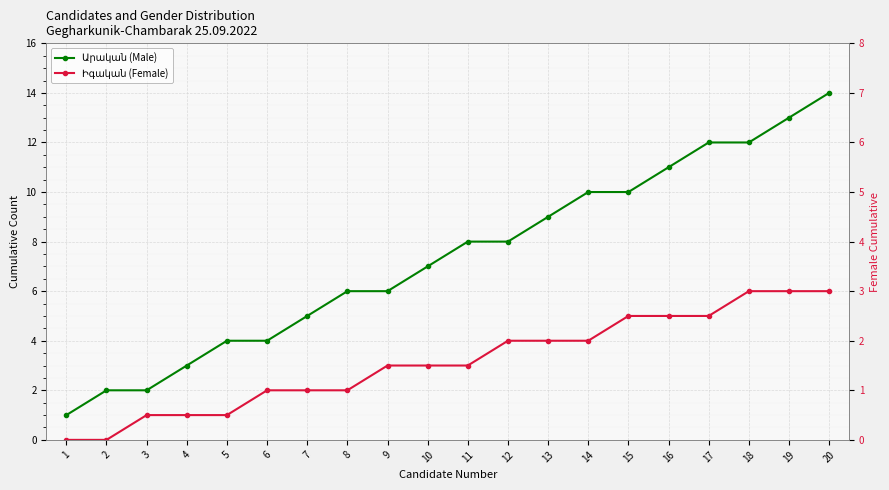

True or false: Իգական (Female) has more than 1 interior local peaks.

False